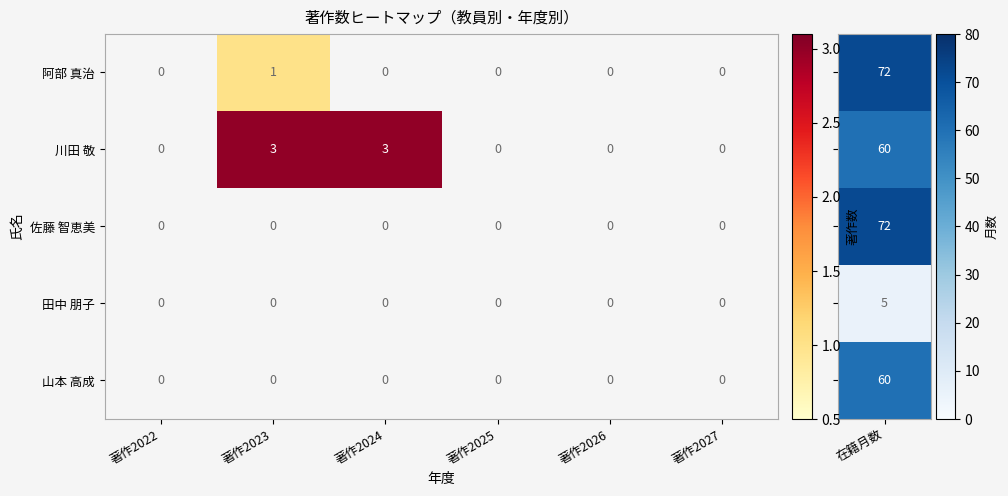

Which series has the widest spread of values?

川田 敬